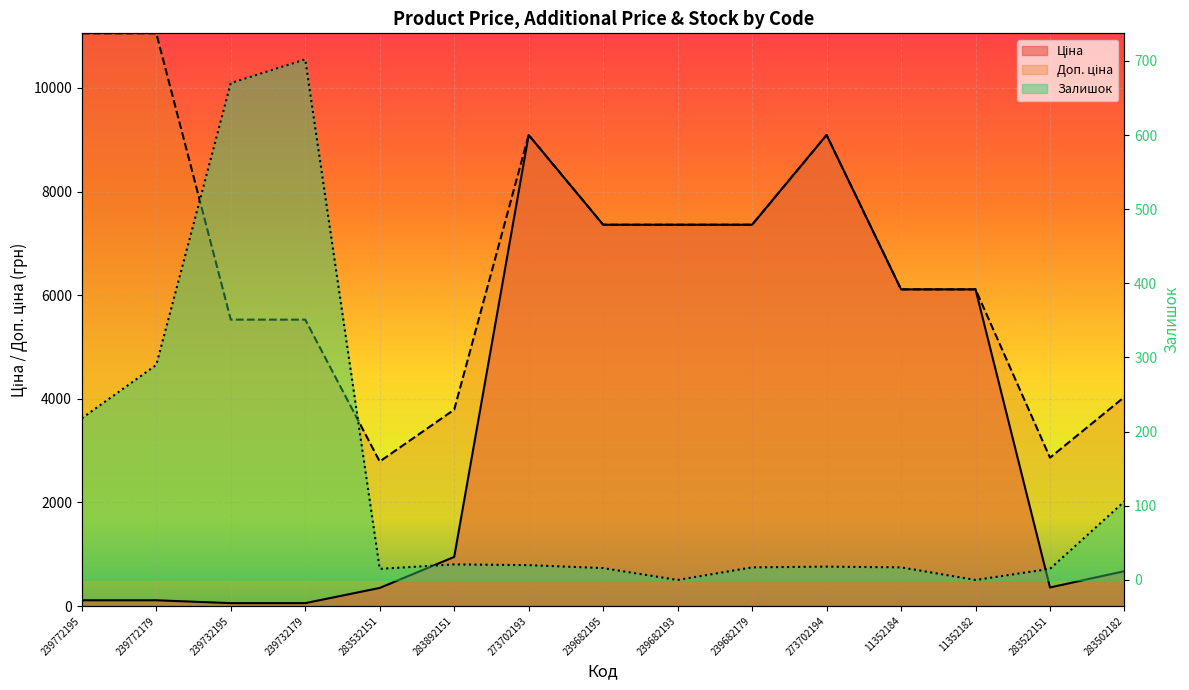

How many data points in Залишок are less than 18?

7